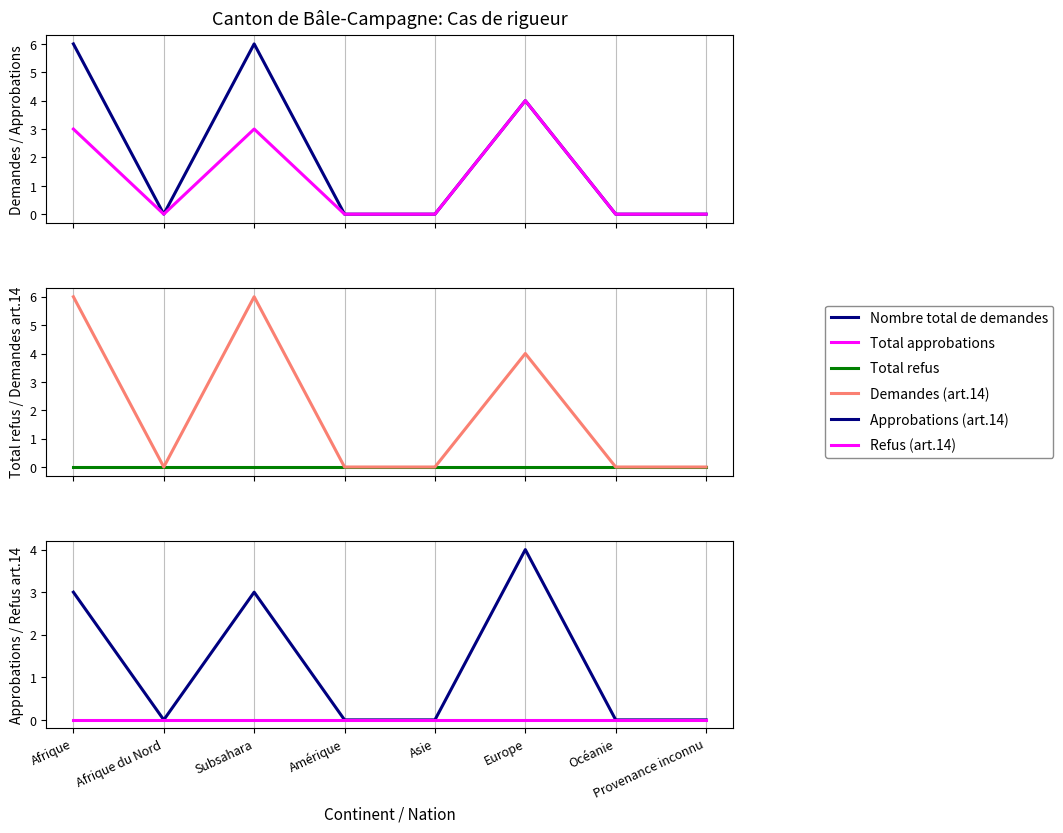

Where is the first local minimum for Demandes (art.14)?

Afrique du Nord